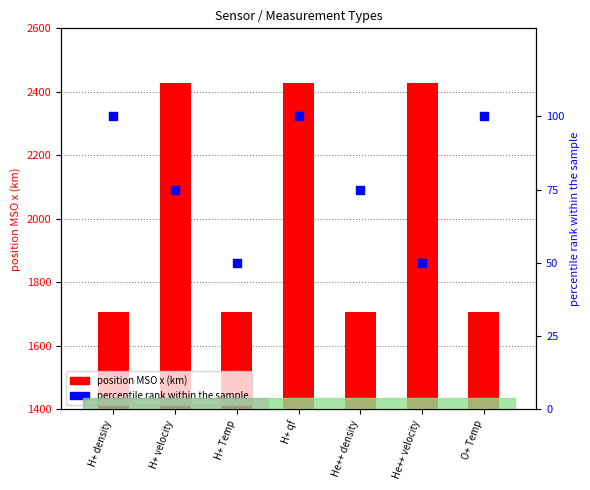

Which series contains the lowest Y value?

percentile rank within the sample